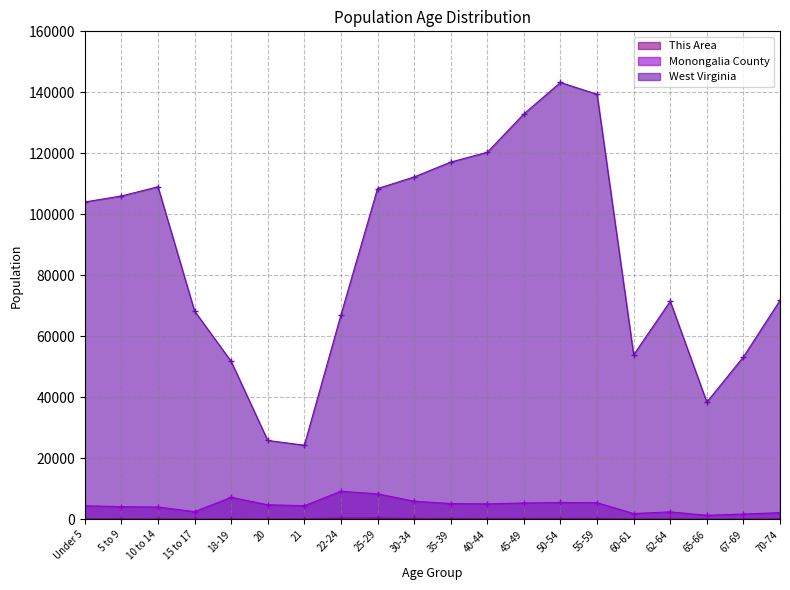

Which series has the largest range (max minus min)?

West Virginia